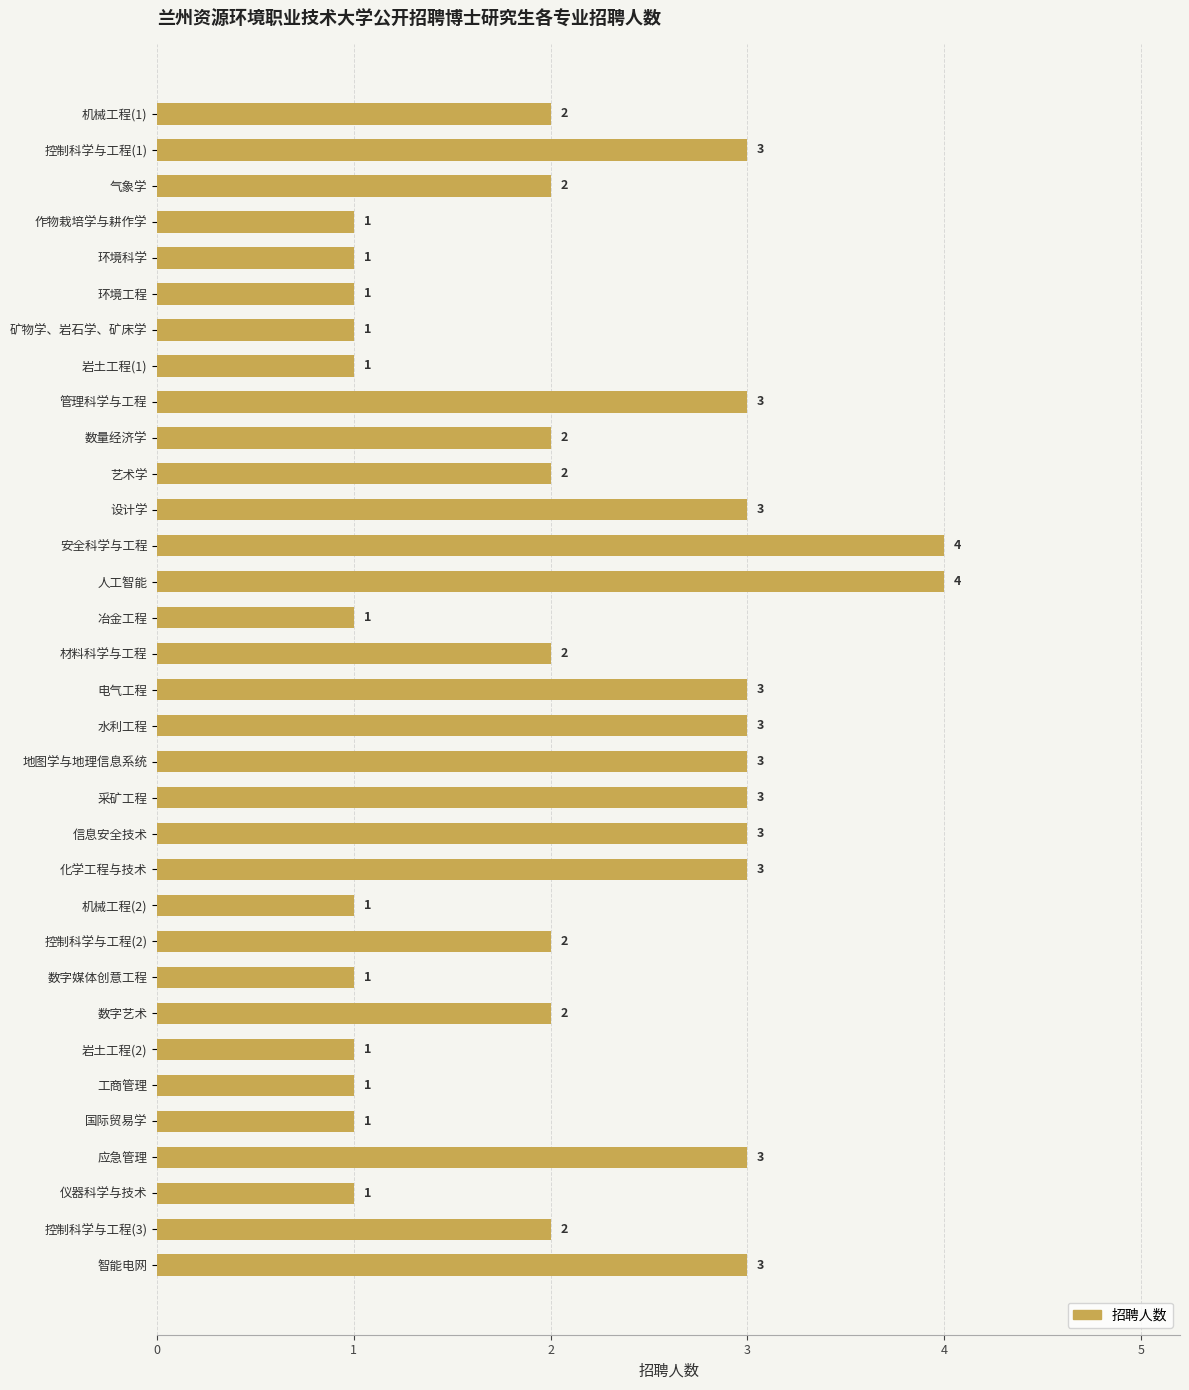

Is it true that the value at 数字艺术 is 3?

False